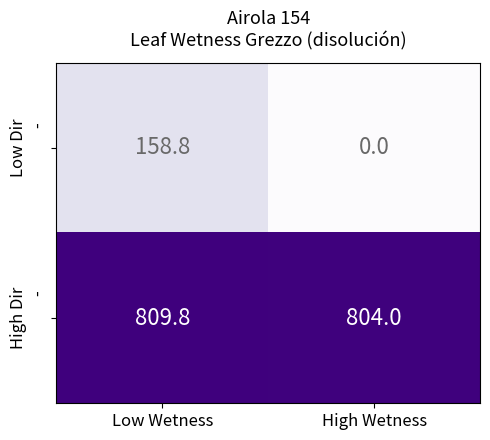

At which category does the chart reach its peak across all series?

Low Wetness